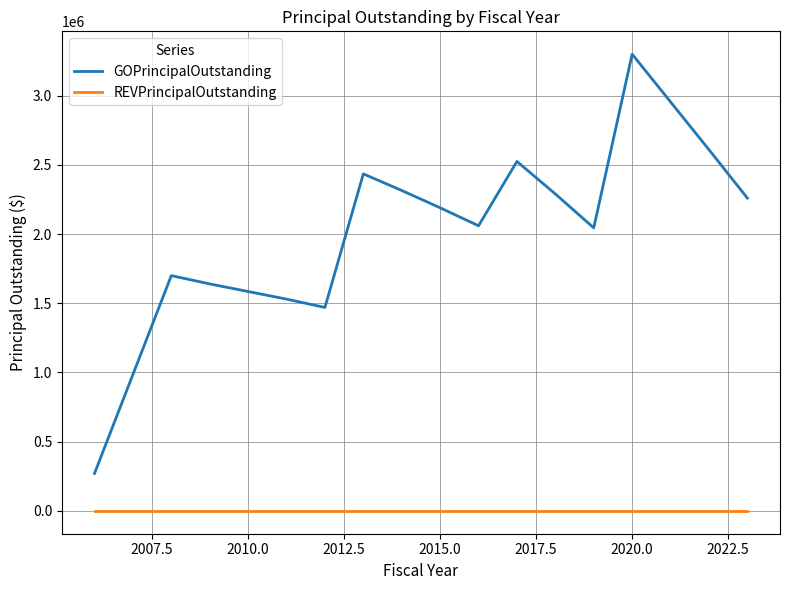

How many lines are shown in the chart?

2